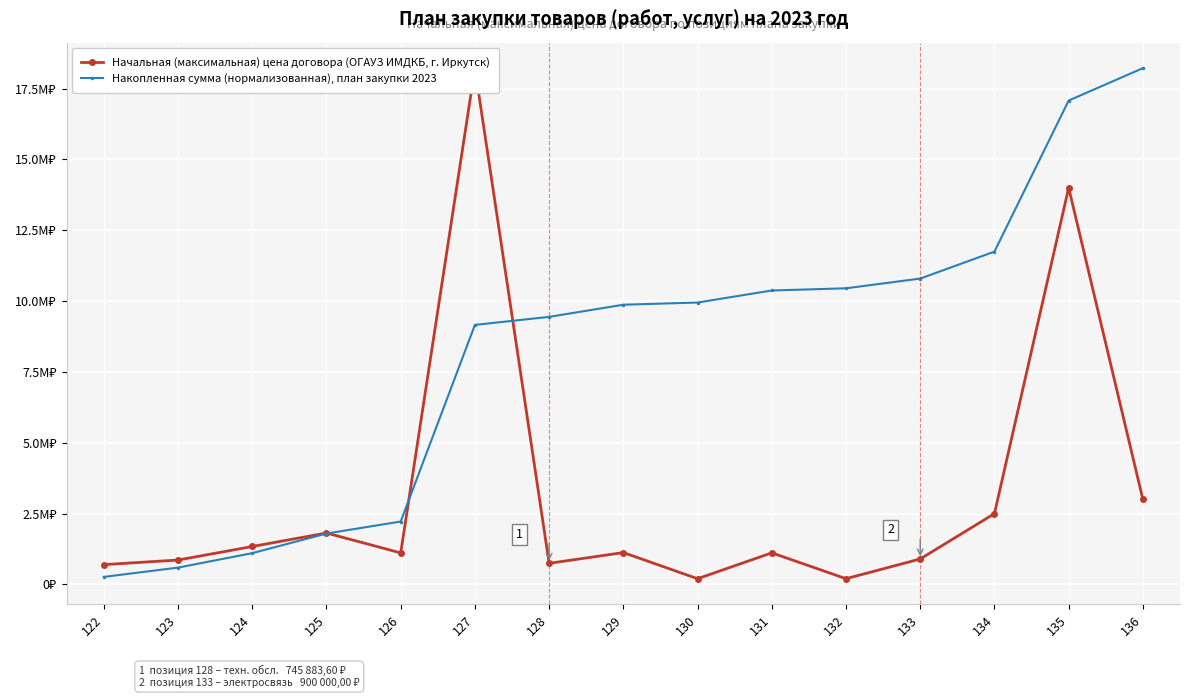

Reading left to right, what are all the values shown in this chart?

Начальная (максимальная) цена договора (ОГАУЗ ИМДКБ, г. Иркутск): 700000.0	862200.0	1339816.7	1816076.7	1113866.7	18220800.0	745883.6	1125000.0	202924.6	1115616.7	203332.7	900000.0	2500000.0	14000000.0	3000000.0
Накопленная сумма (нормализованная), план закупки 2023: 266578.0	594925.8	1105162.4	1796770.9	2220959.9	9159907.8	9443959.4	9872388.3	9949667.1	10374522.6	10451956.9	10794700.0	11746764.1	17078323.1	18220800.0